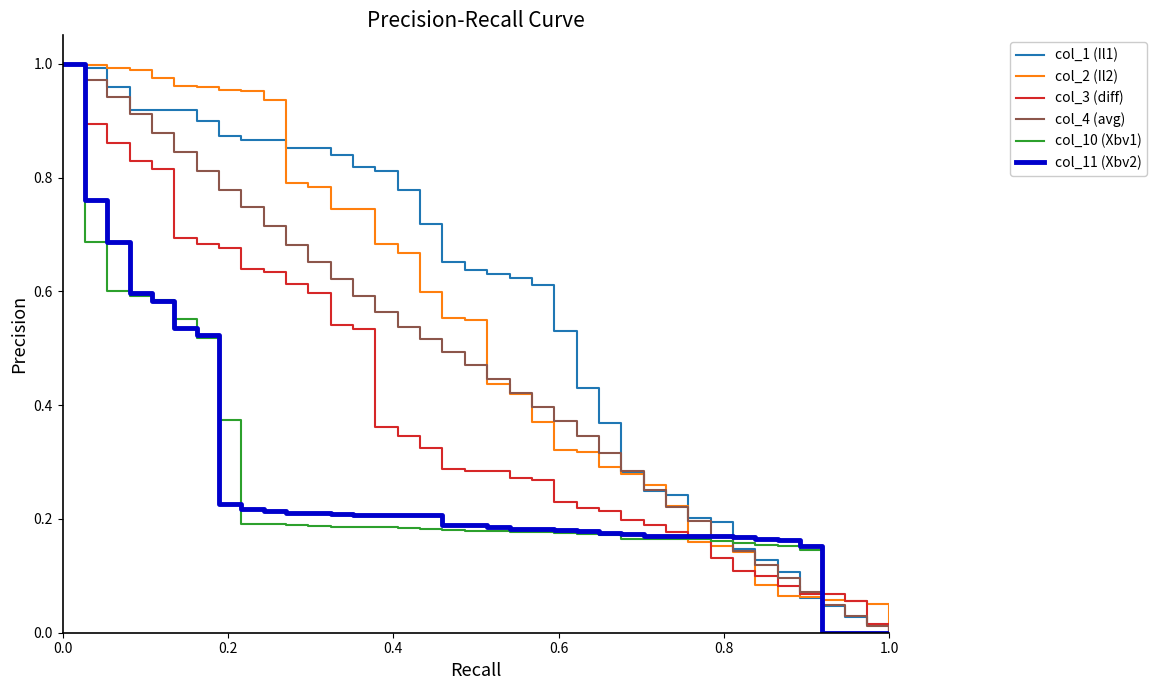

Is this an area chart (filled region under the line)?

No